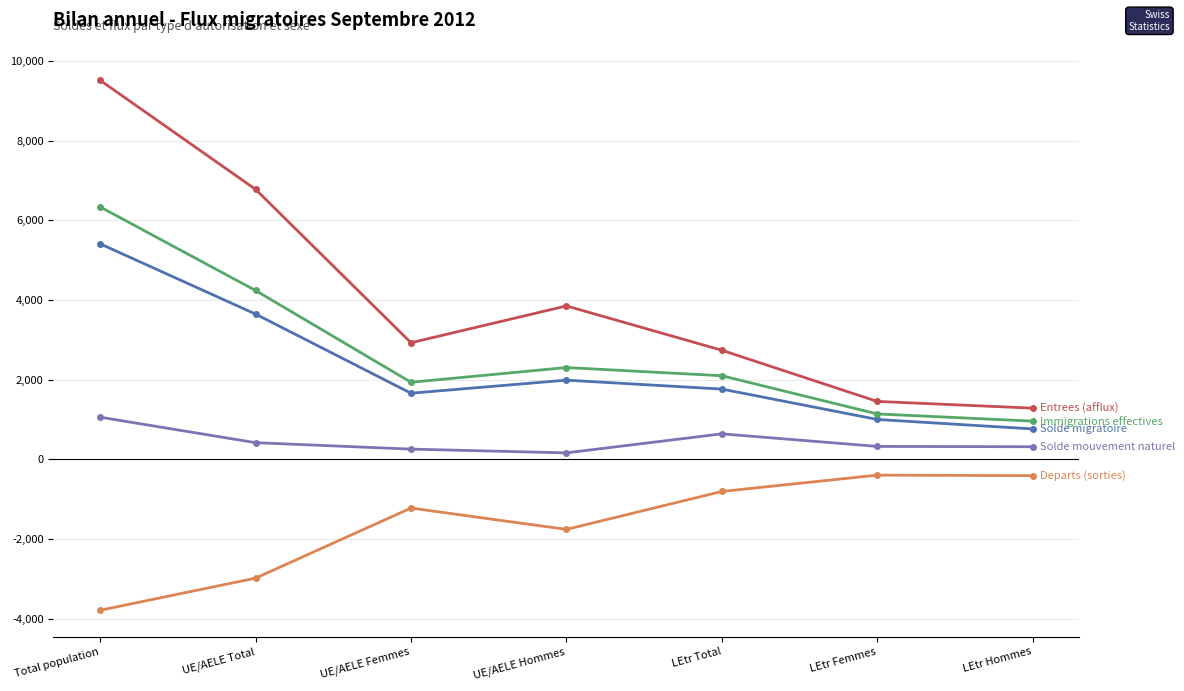

What is the greatest value displayed?

9519